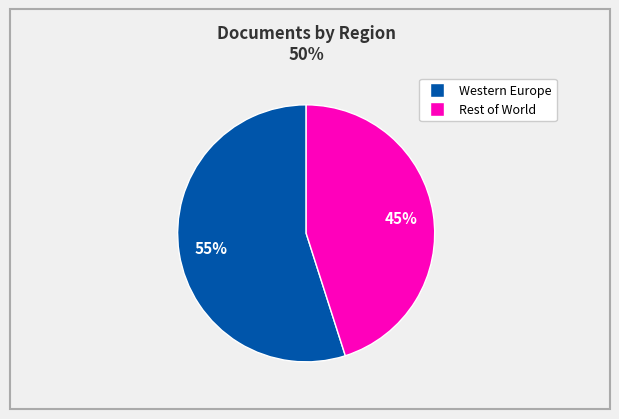

To the nearest percent, what is the average slice percentage?

50%